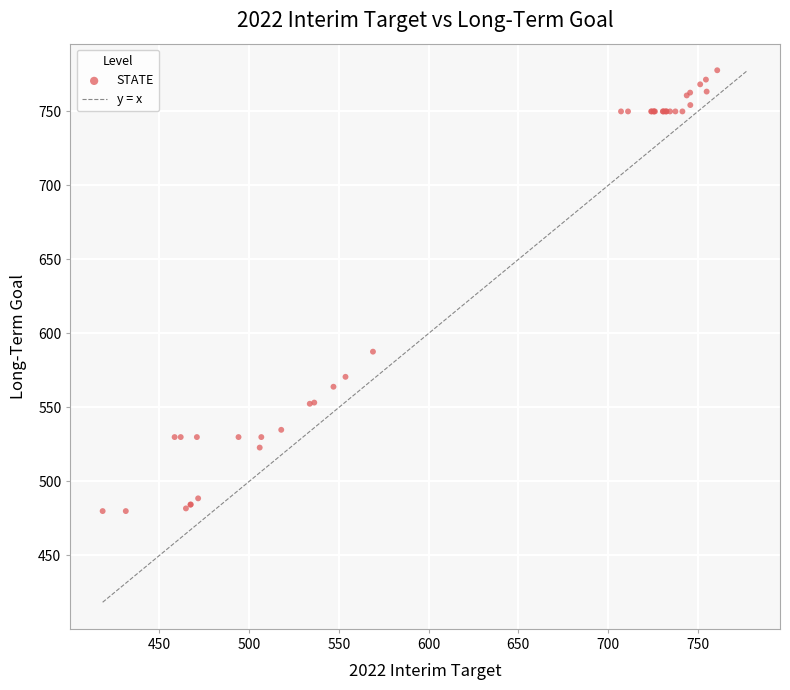

What Y value in the scatter plot is closest to 628?

587.7